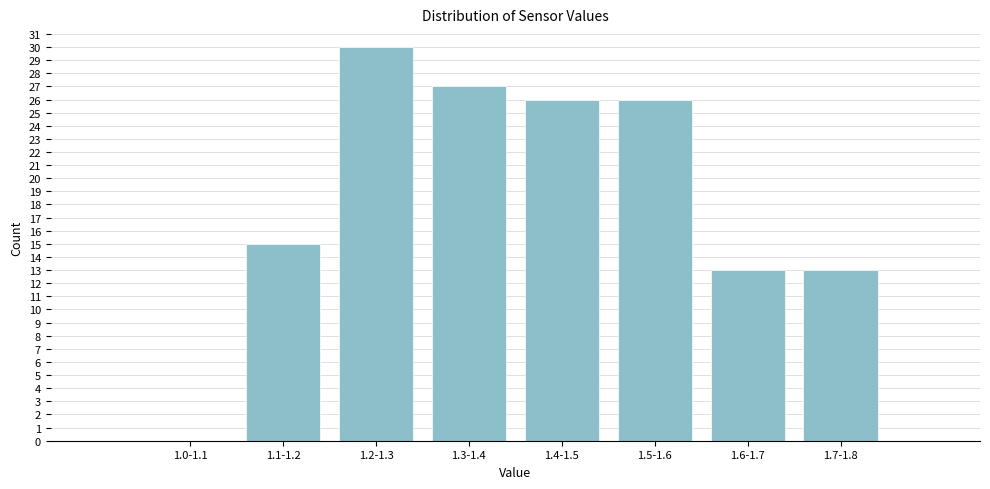

Reading left to right, what are all the values shown in this chart?

1.0-1.1=0	1.1-1.2=15	1.2-1.3=30	1.3-1.4=27	1.4-1.5=26	1.5-1.6=26	1.6-1.7=13	1.7-1.8=13